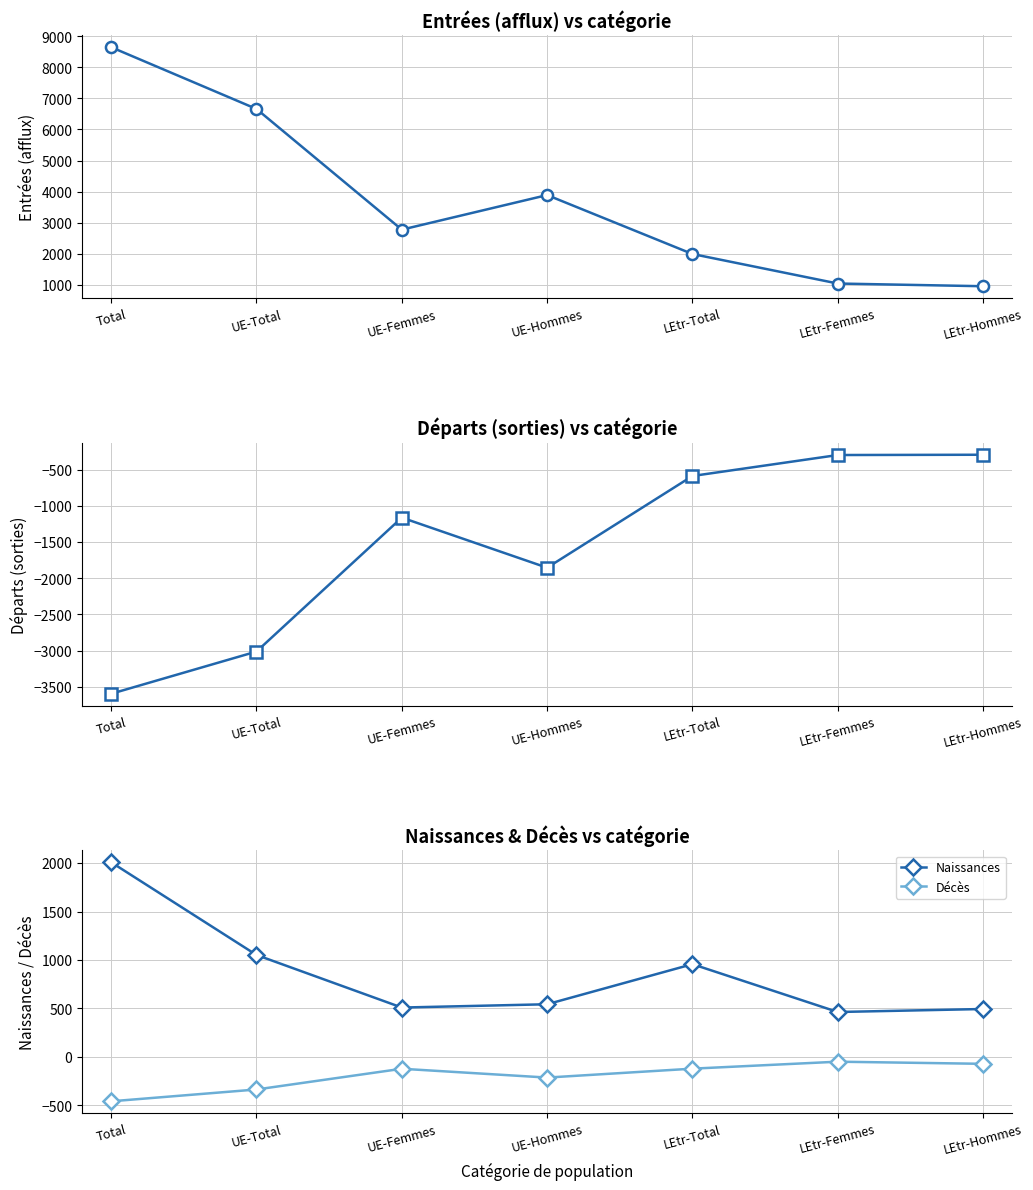

Reading left to right, extract all data points from this chart.

Entrees (afflux): 8649	6660	2773	3887	1989	1038	951
Departs (sorties): -3597	-3013	-1160	-1853	-584	-294	-290
Naissances: 2009	1052	509	543	957	463	494
Décès: -459	-337	-123	-214	-122	-50	-72